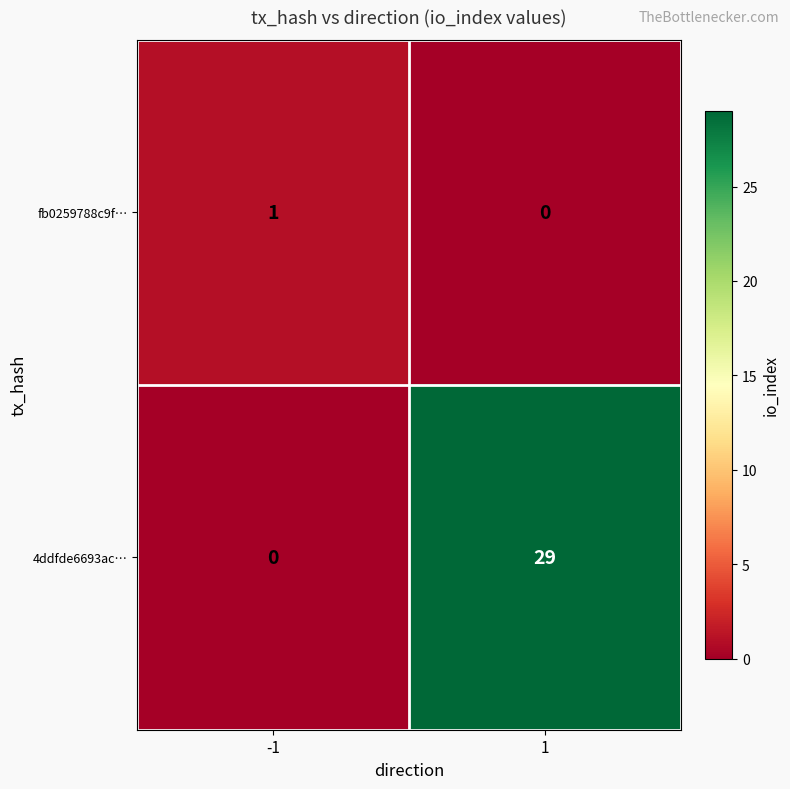

Which series has the largest total across all categories?

4ddfde6693ac…